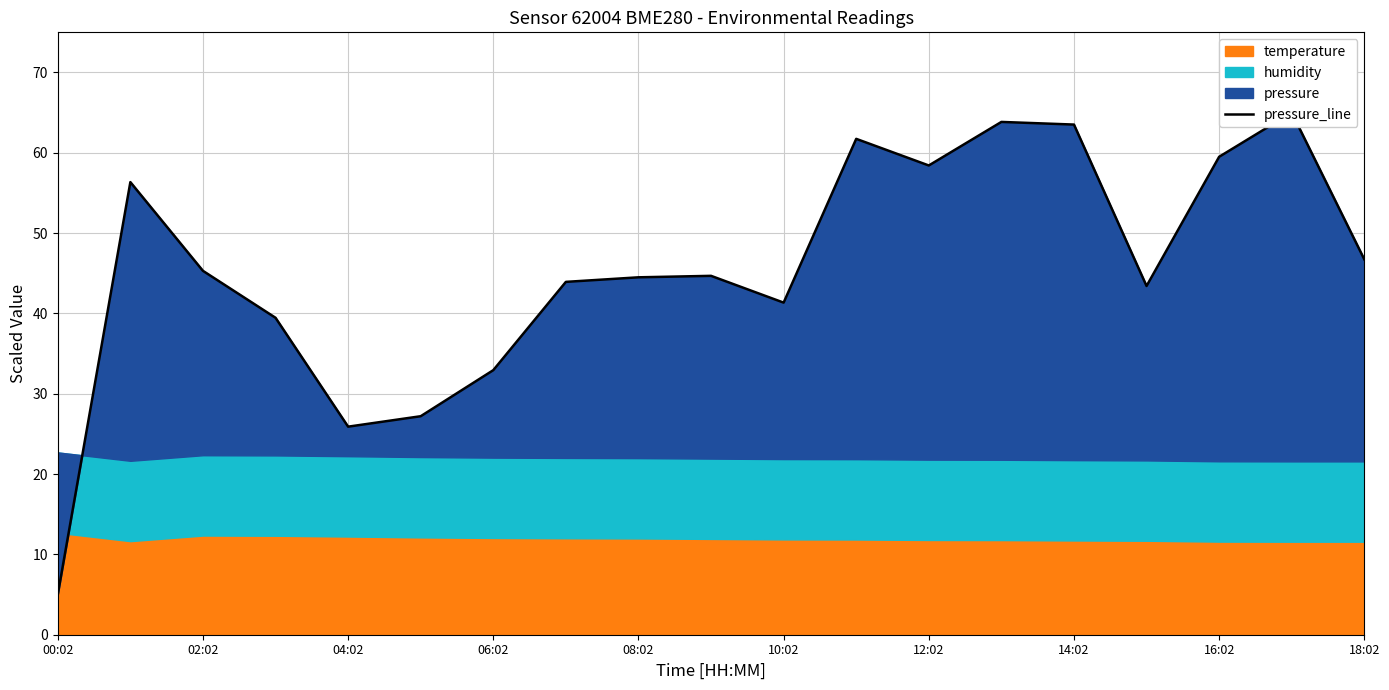

What is the label of the 15th point from the left?

14:02